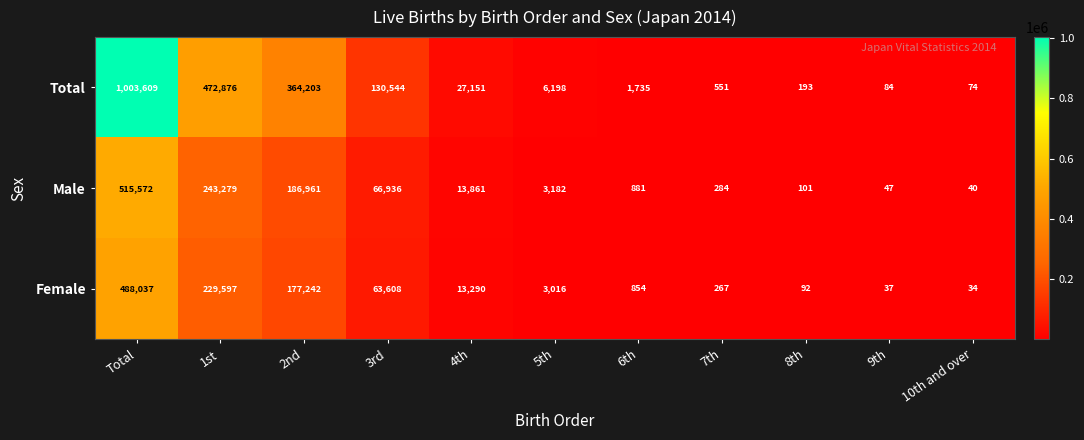

At which category is the sum across all series the highest?

Total